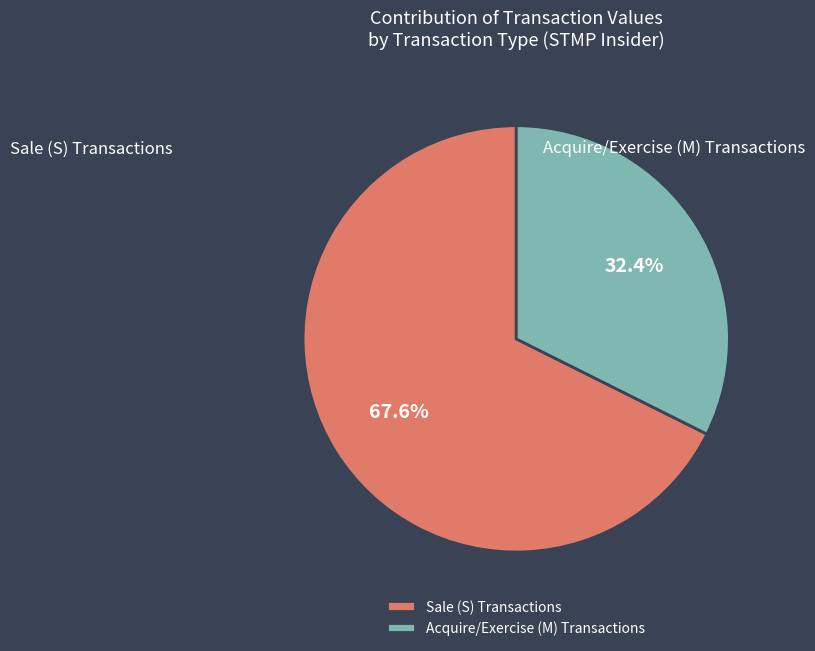

Approximately how many times larger is the value at Acquire/Exercise (M) Transactions compared to Sale (S) Transactions?

0.5